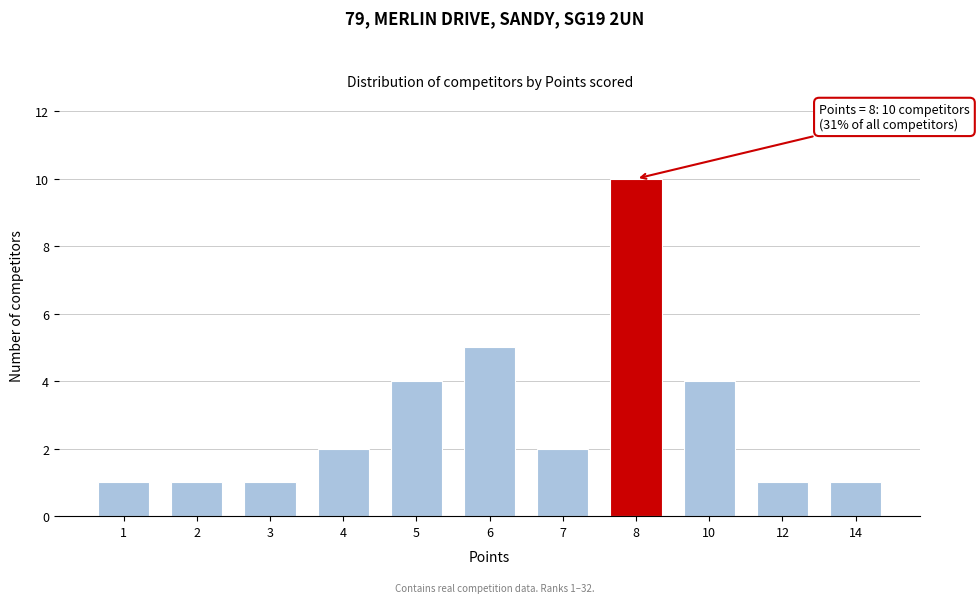

Reading right to left, transcribe all the data shown in this chart.

1	1	4	10	2	5	4	2	1	1	1